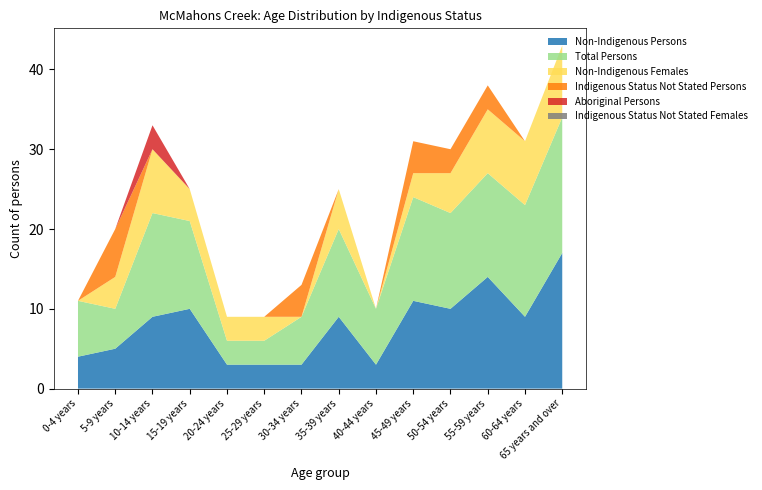

Reading left to right, what are all the values shown in this chart?

Non-Indigenous Persons: 0-4 years=4	5-9 years=5	10-14 years=9	15-19 years=10	20-24 years=3	25-29 years=3	30-34 years=3	35-39 years=9	40-44 years=3	45-49 years=11	50-54 years=10	55-59 years=14	60-64 years=9	65 years and over=17
Total Persons: 0-4 years=7	5-9 years=5	10-14 years=13	15-19 years=11	20-24 years=3	25-29 years=3	30-34 years=6	35-39 years=11	40-44 years=7	45-49 years=13	50-54 years=12	55-59 years=13	60-64 years=14	65 years and over=17
Non-Indigenous Females: 0-4 years=0	5-9 years=4	10-14 years=8	15-19 years=4	20-24 years=3	25-29 years=3	30-34 years=0	35-39 years=5	40-44 years=0	45-49 years=3	50-54 years=5	55-59 years=8	60-64 years=8	65 years and over=9
Indigenous Status Not Stated Persons: 0-4 years=0	5-9 years=6	10-14 years=0	15-19 years=0	20-24 years=0	25-29 years=0	30-34 years=4	35-39 years=0	40-44 years=0	45-49 years=4	50-54 years=3	55-59 years=3	60-64 years=0	65 years and over=0
Aboriginal Persons: 0-4 years=0	5-9 years=0	10-14 years=3	15-19 years=0	20-24 years=0	25-29 years=0	30-34 years=0	35-39 years=0	40-44 years=0	45-49 years=0	50-54 years=0	55-59 years=0	60-64 years=0	65 years and over=0
Indigenous Status Not Stated Females: 0-4 years=0	5-9 years=0	10-14 years=0	15-19 years=0	20-24 years=0	25-29 years=0	30-34 years=0	35-39 years=0	40-44 years=0	45-49 years=0	50-54 years=0	55-59 years=0	60-64 years=0	65 years and over=0